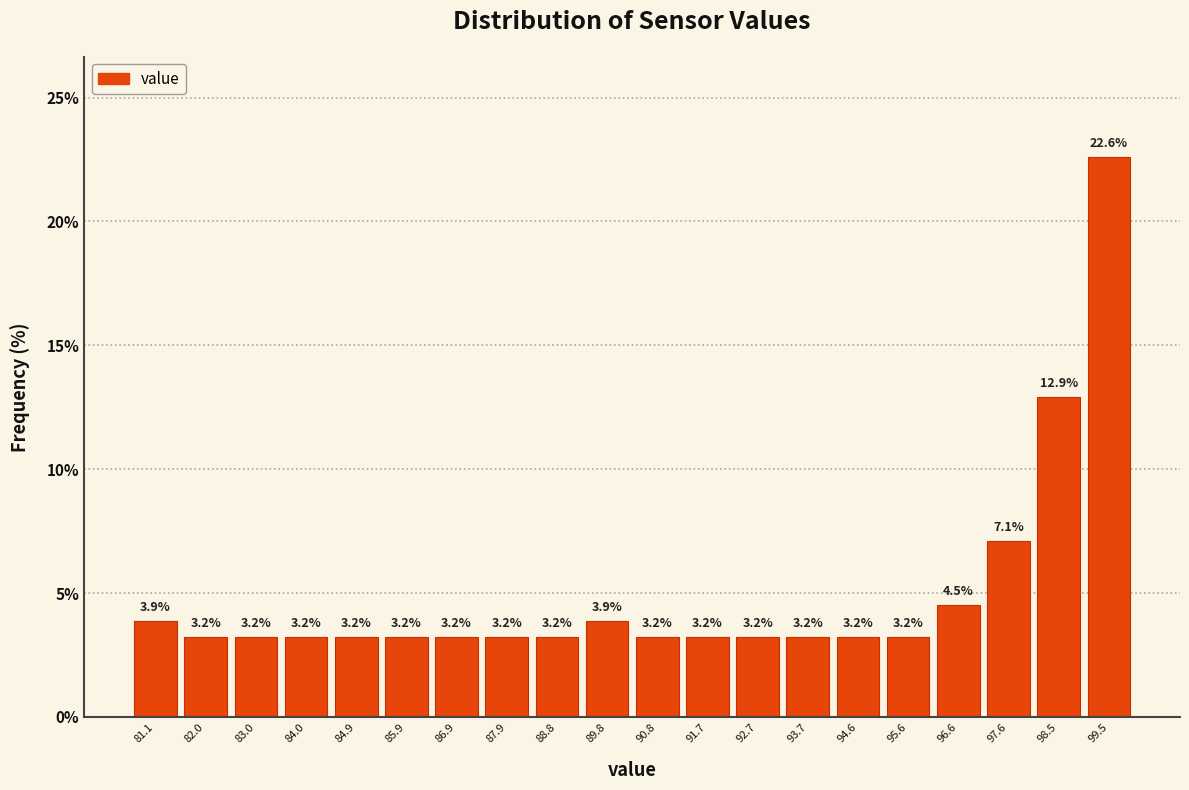

Over which range of the x-axis is the bar tallest?

99.0 to 100.0